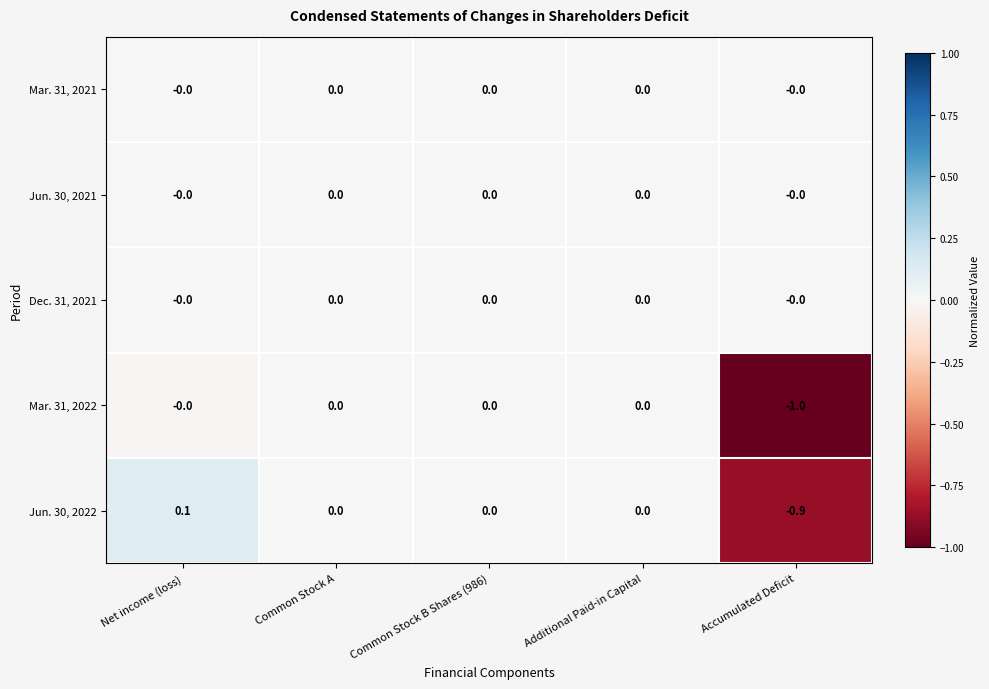

What is the sum of all Jun. 30, 2022 values?

-0.8